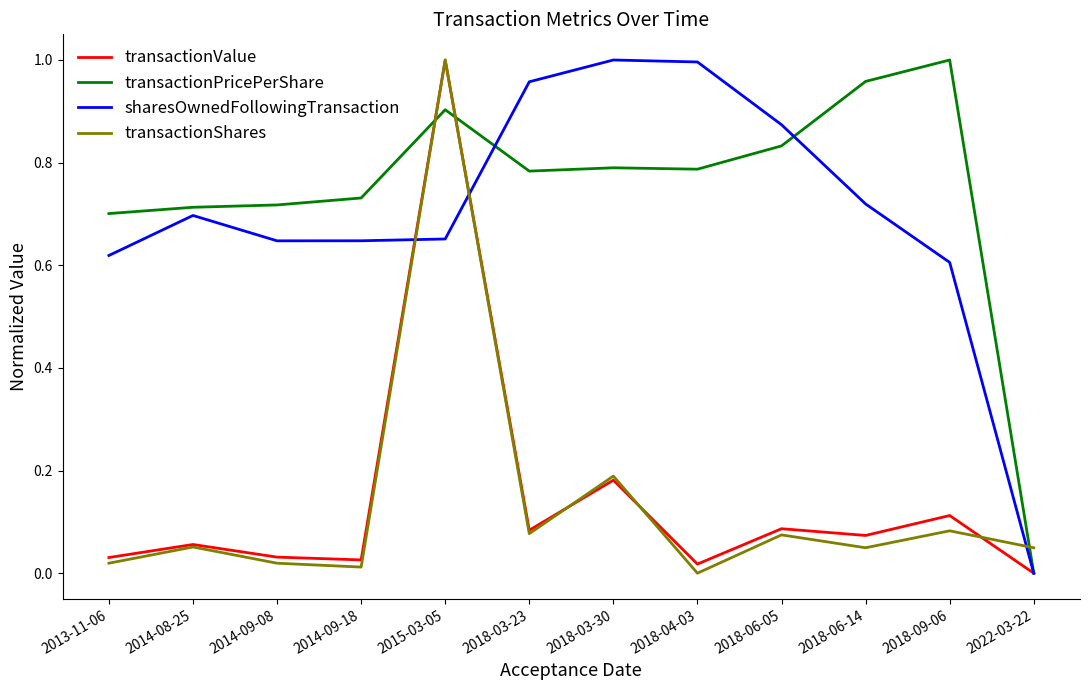

Rank the series at 2014-09-18 from highest to lowest value.

transactionPricePerShare, sharesOwnedFollowingTransaction, transactionValue, transactionShares